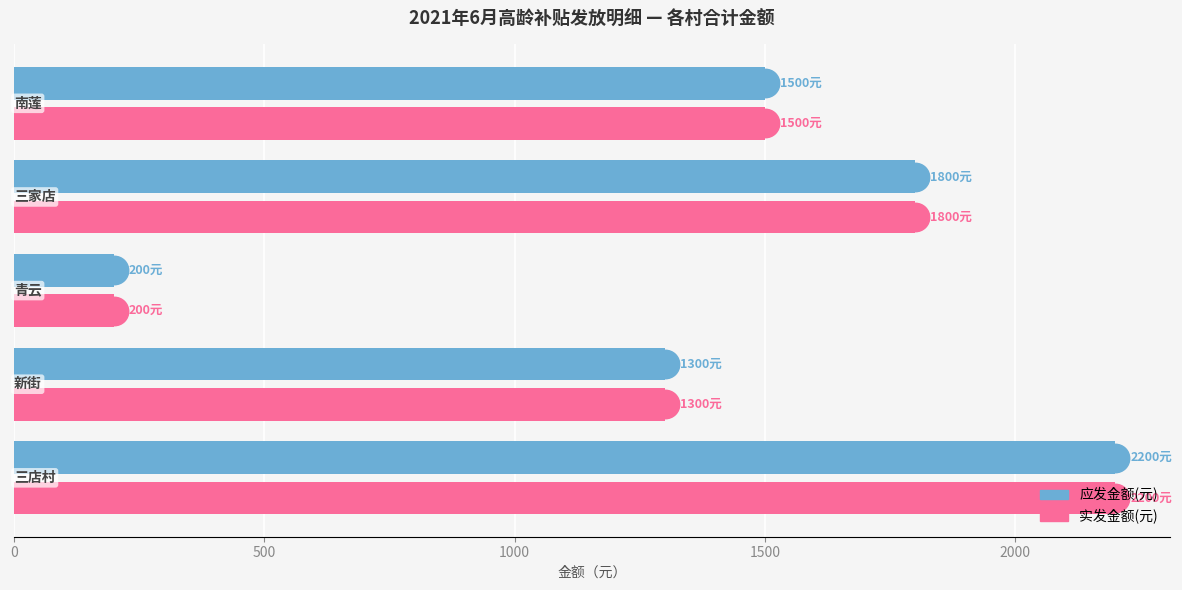

Which series contains the highest Y value?

应发金额(元)